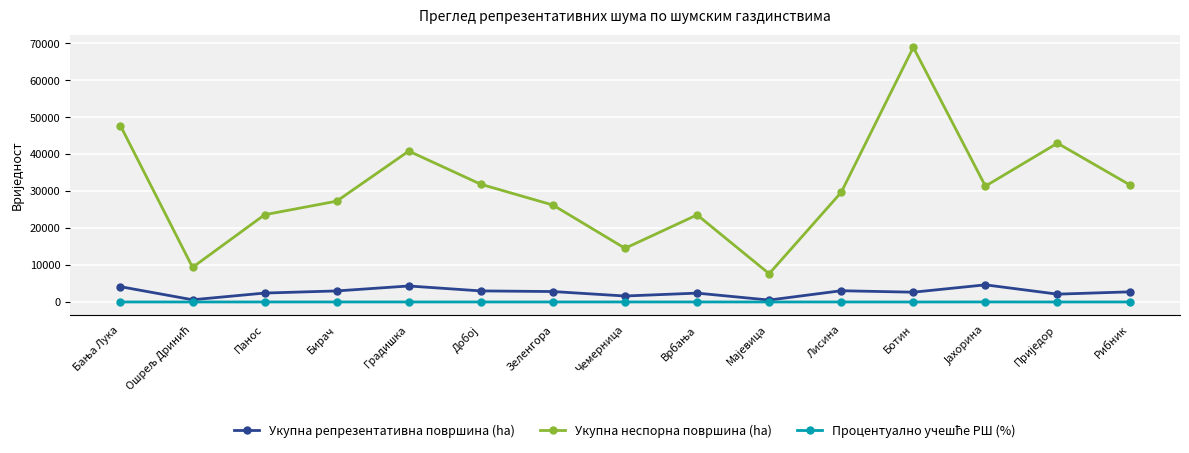

What is the value of the Укупна репрезентативна површина (ha) point at the 5th from the left?

4331.3